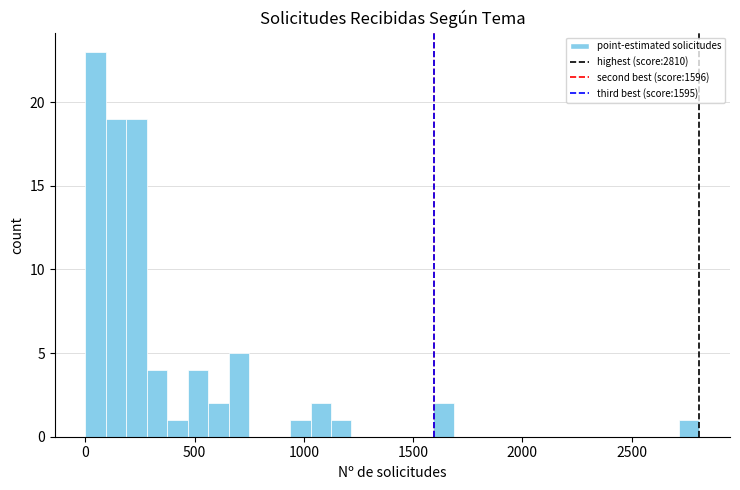

Read against the x-axis, roughly where is the centre of the tallest bar?

50